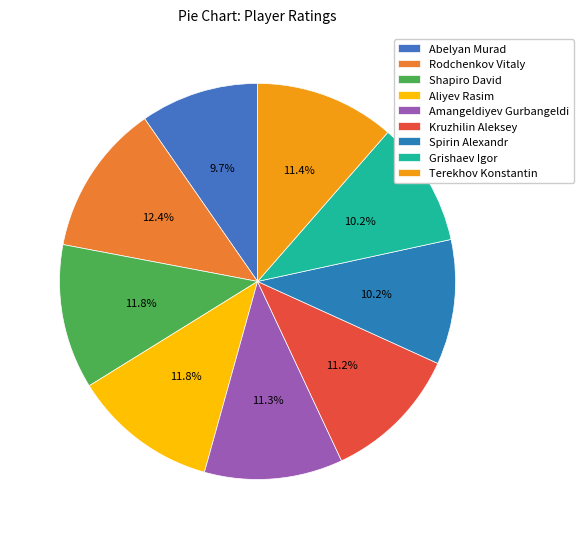

True or false: Grishaev Igor accounts for 1% of the total.

False